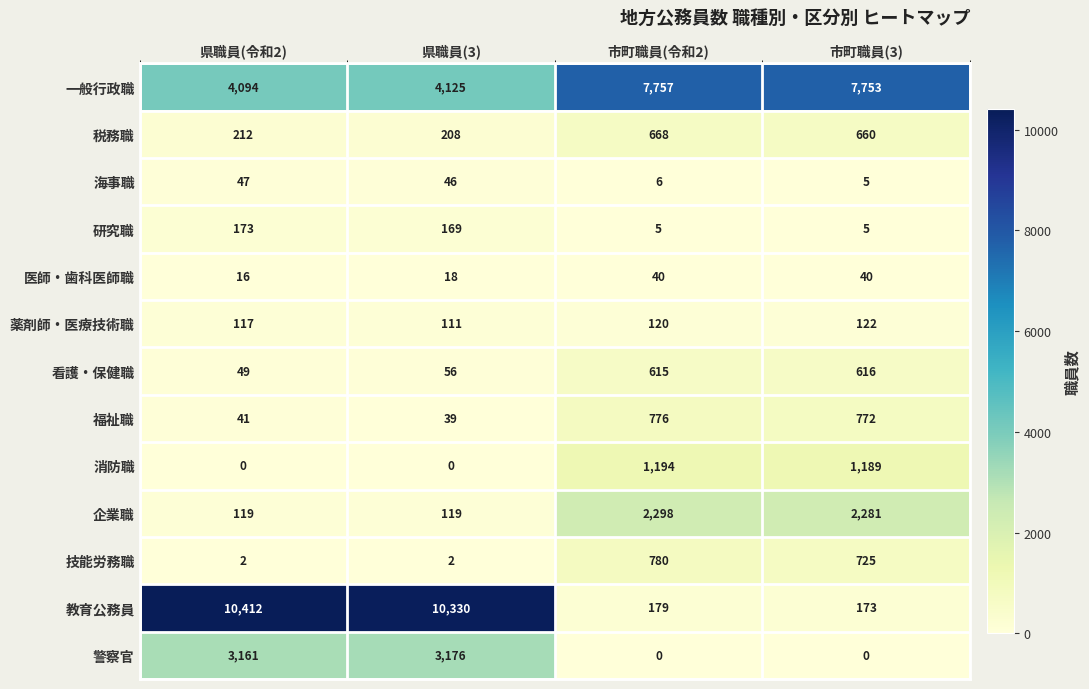

What is the greatest value displayed?

10412